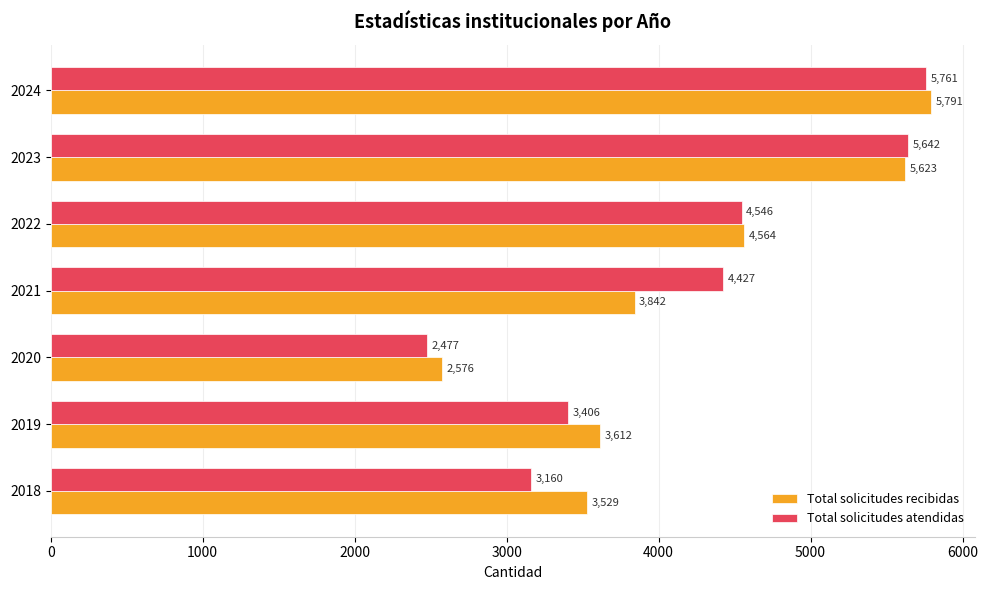

True or false: Total solicitudes recibidas has a value of 3612 at 2019.

True